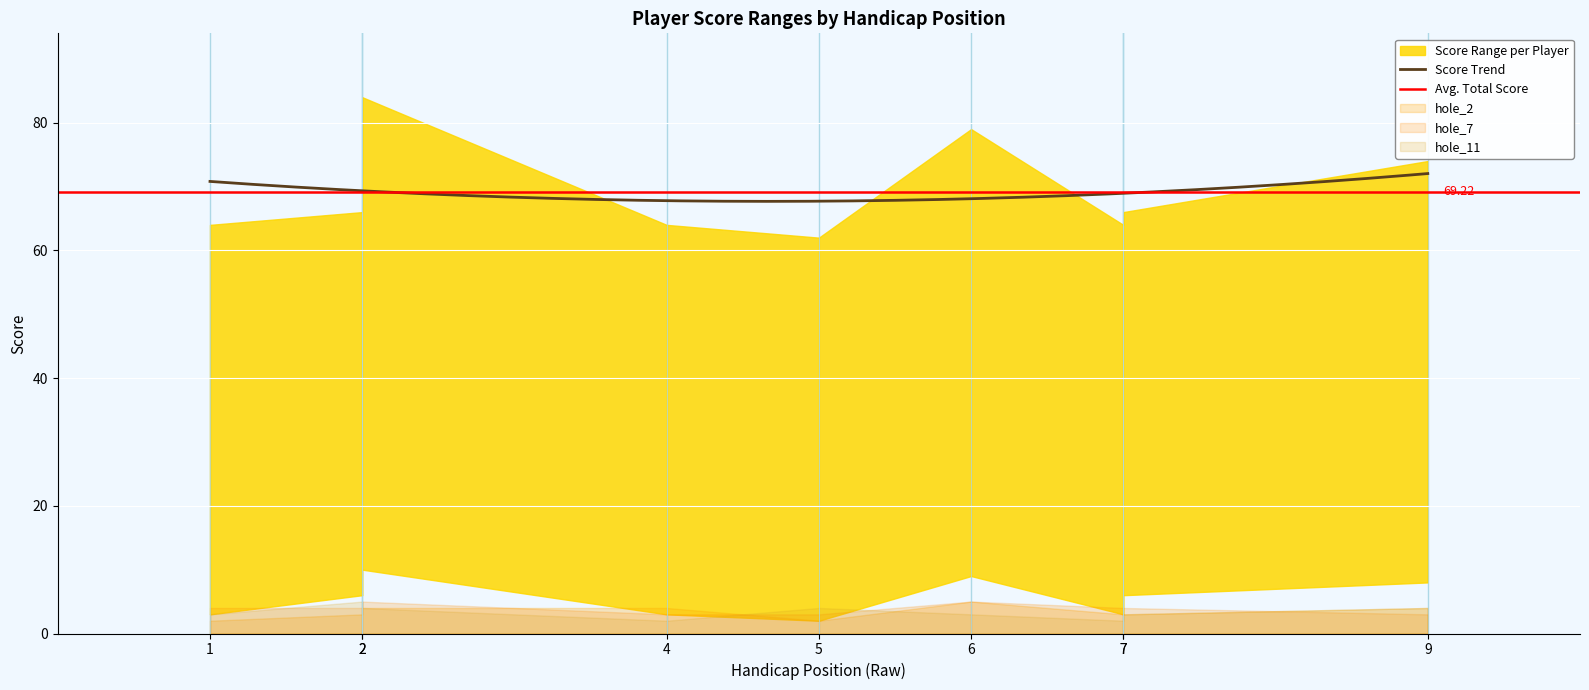

True or false: hole_2 and round_total_score intersect in this chart.

False